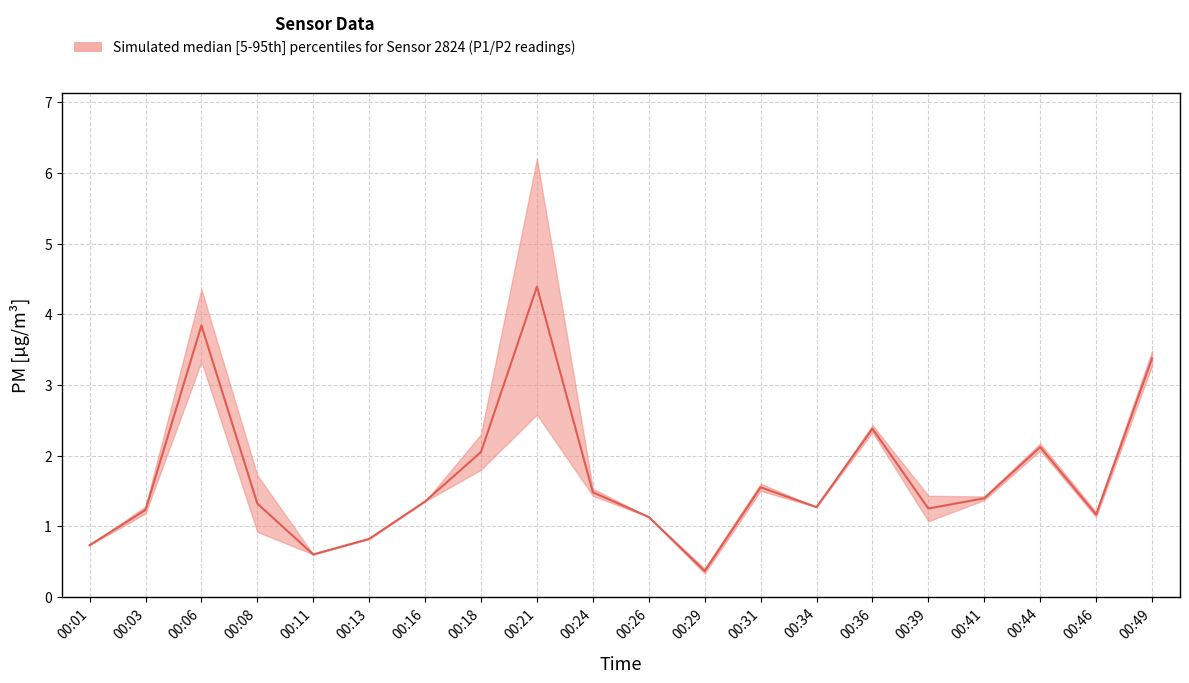

Reading left to right, list all the values displayed in this chart.

P1: 00:01=0.7	00:03=1.3	00:06=4.3	00:08=1.7	00:11=0.6	00:13=0.8	00:16=1.4	00:18=2.3	00:21=6.2	00:24=1.5	00:26=1.1	00:29=0.4	00:31=1.6	00:34=1.3	00:36=2.4	00:39=1.4	00:41=1.4	00:44=2.2	00:46=1.2	00:49=3.5
P2: 00:01=0.7	00:03=1.2	00:06=3.3	00:08=0.9	00:11=0.6	00:13=0.8	00:16=1.4	00:18=1.8	00:21=2.6	00:24=1.4	00:26=1.1	00:29=0.3	00:31=1.5	00:34=1.3	00:36=2.3	00:39=1.1	00:41=1.4	00:44=2.1	00:46=1.1	00:49=3.3